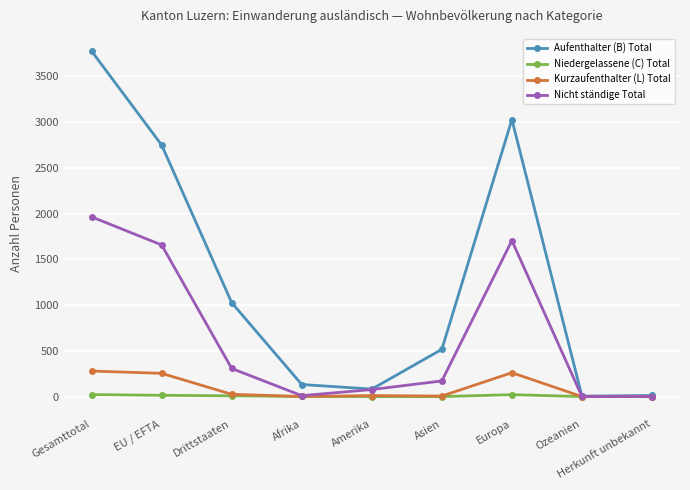

True or false: Nicht ständige Total has a value of -1235 at Herkunft unbekannt.

False